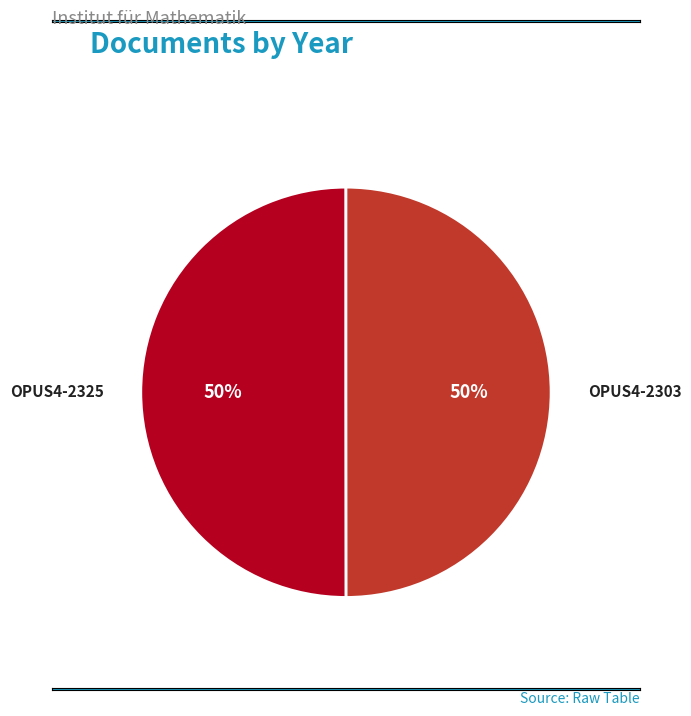

To the nearest percent, what is the average slice percentage?

50%